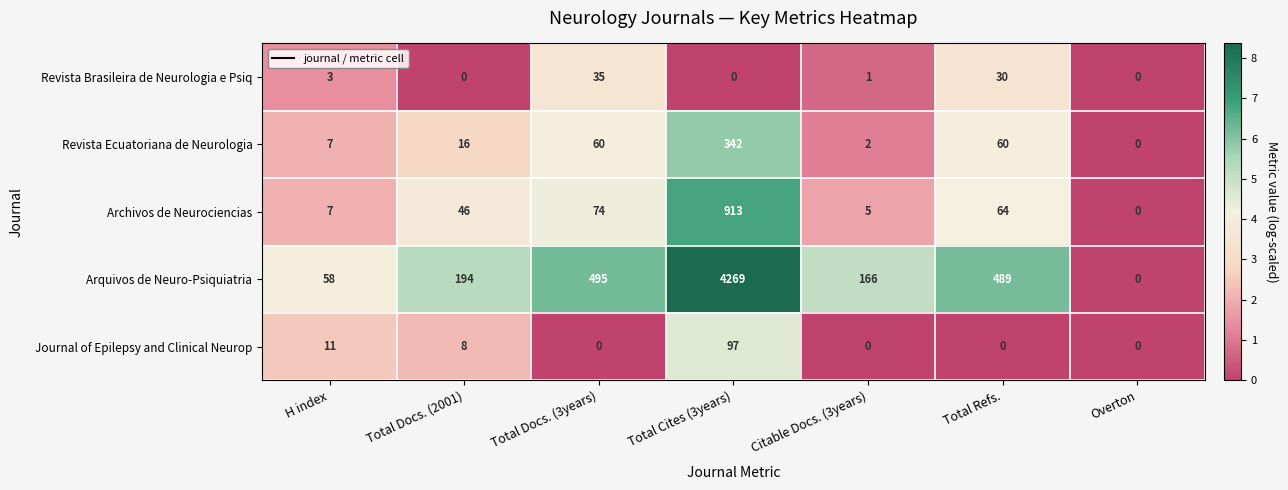

Which series has the largest range (max minus min)?

Arquivos de Neuro-Psiquiatria